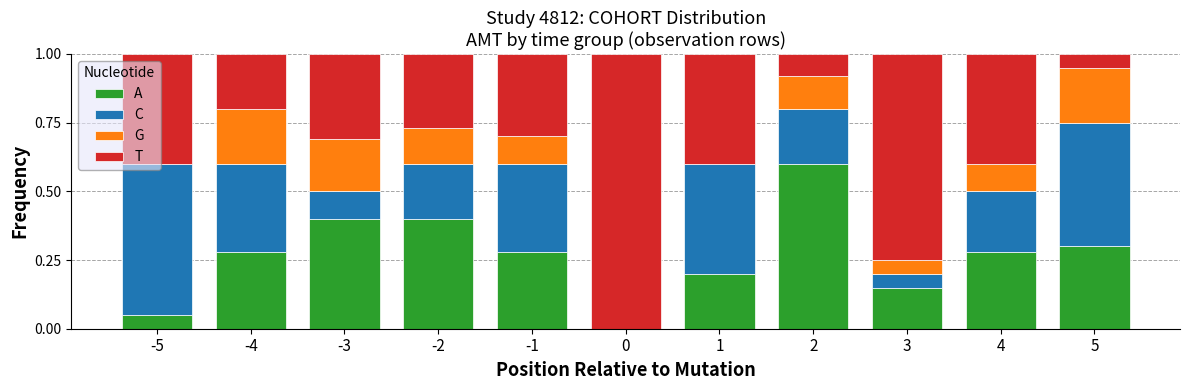

What is the total value across all series at -2?

1.0